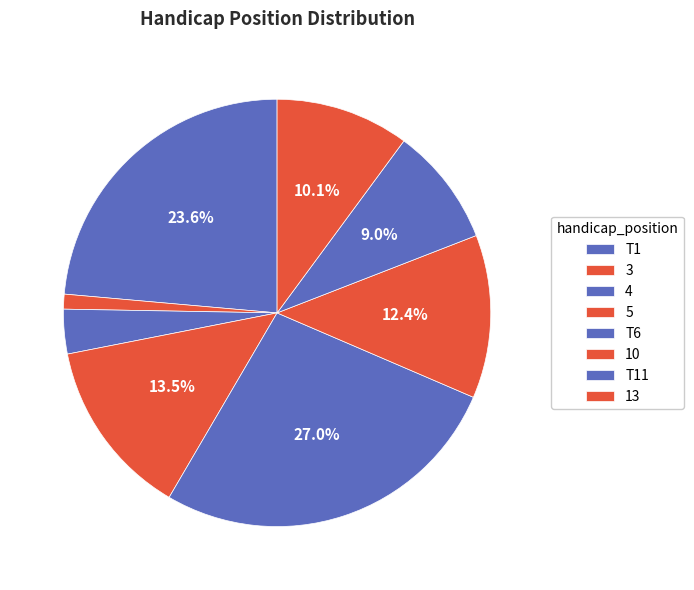

How many segments does this pie chart have?

8